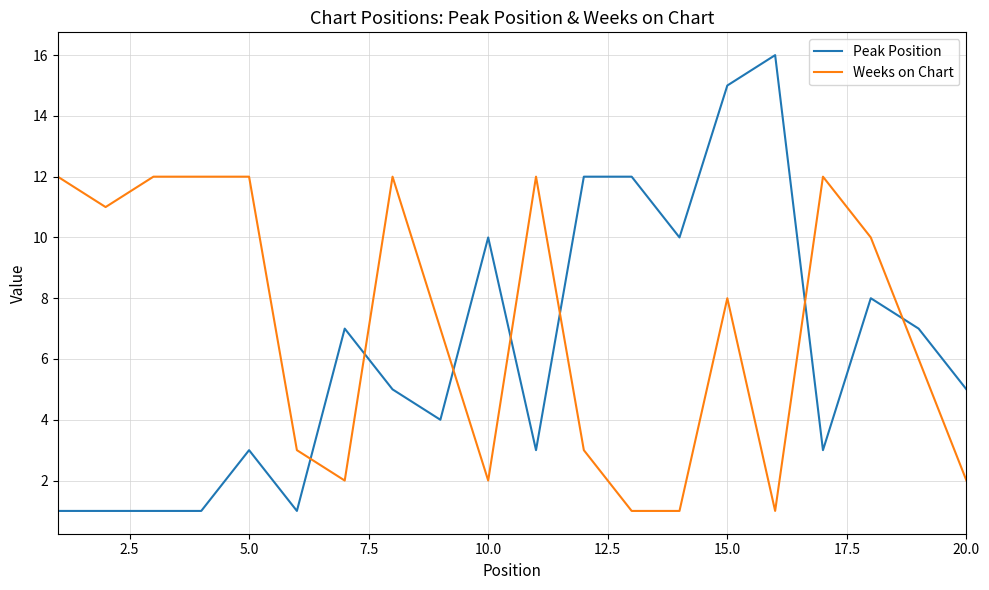

True or false: Weeks on Chart has more than 0 interior local peaks.

True